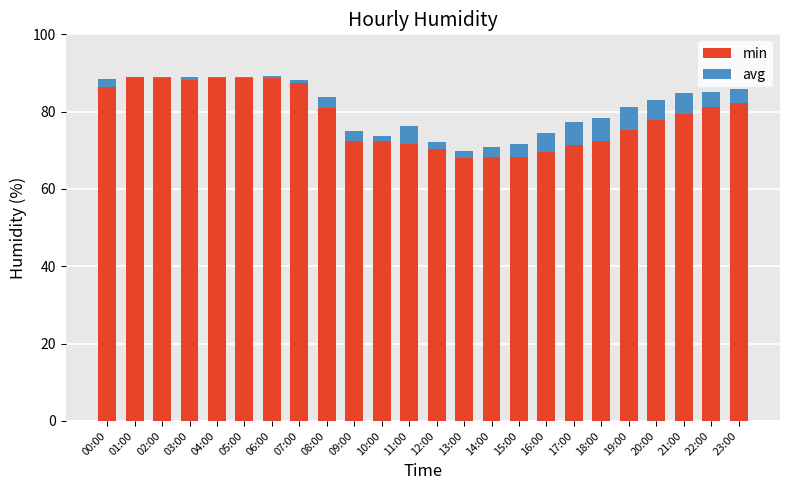

Which has a higher value, 08:00 or 20:00?

08:00